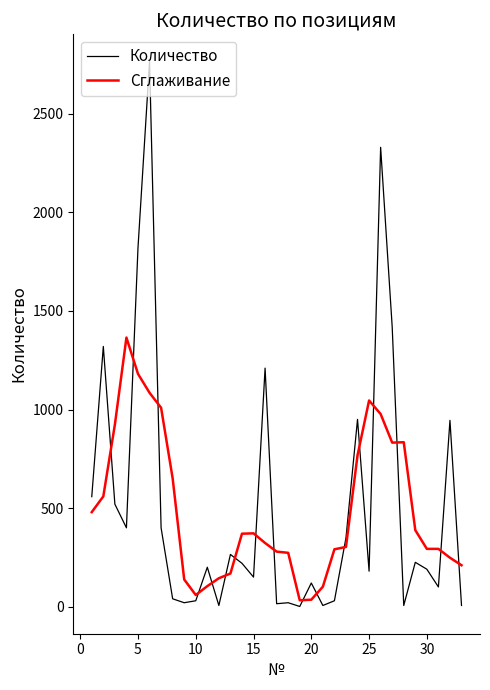

Rank the series by their maximum value, from highest to lowest.

Количество, Сглаживание